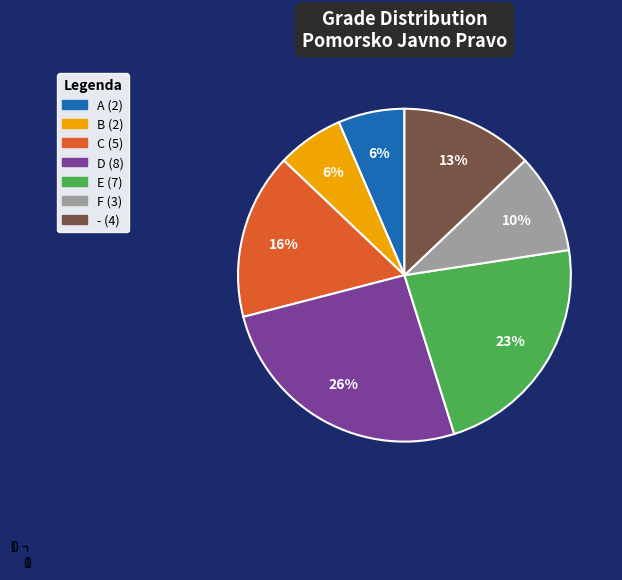

Is there any slice that represents more than half of the pie?

No